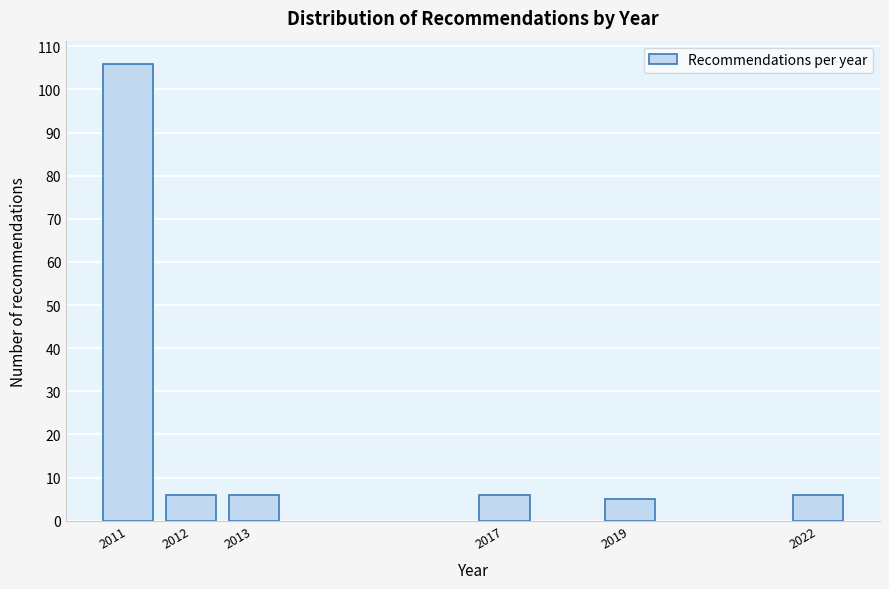

Reading right to left, extract all data points from this chart.

6	5	6	6	6	106